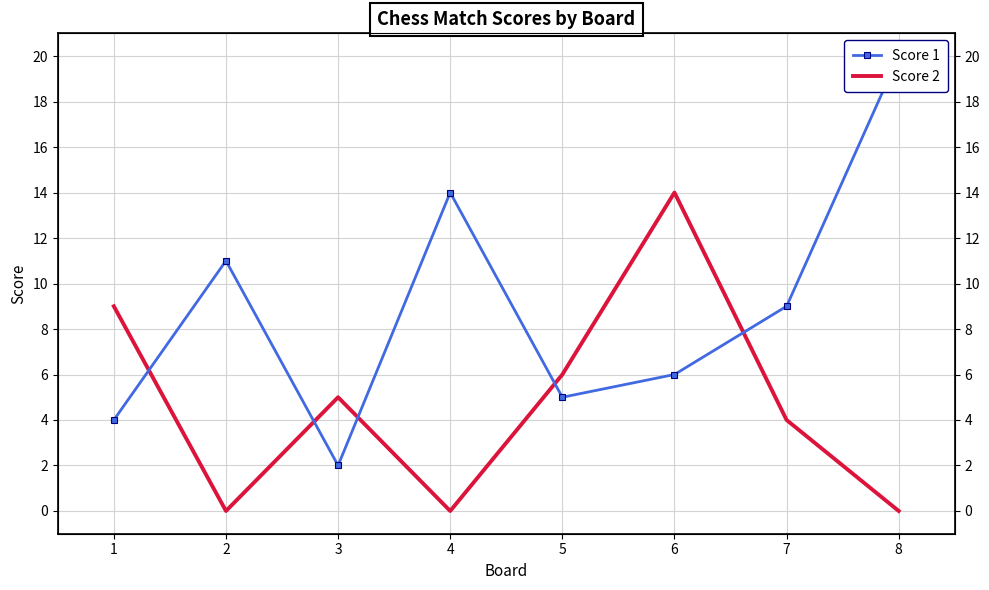

Reading left to right, list all the values displayed in this chart.

Score 1: 1=4	2=11	3=2	4=14	5=5	6=6	7=9	8=20
Score 2: 1=9	2=0	3=5	4=0	5=6	6=14	7=4	8=0